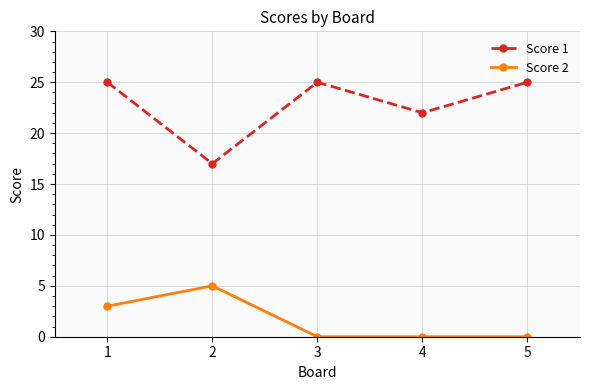

What is the sum of all Score 1 values?

114